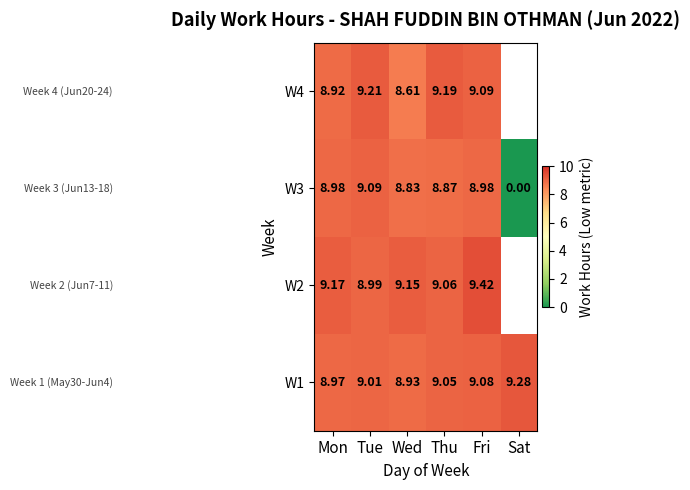

How many data points in W1 are less than 9?

2